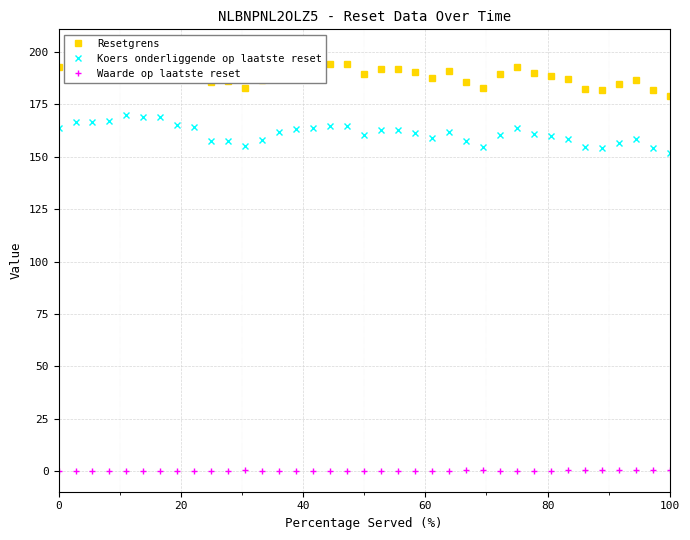

True or false: Koers onderliggende op laatste reset and Waarde op laatste reset intersect in this chart.

False